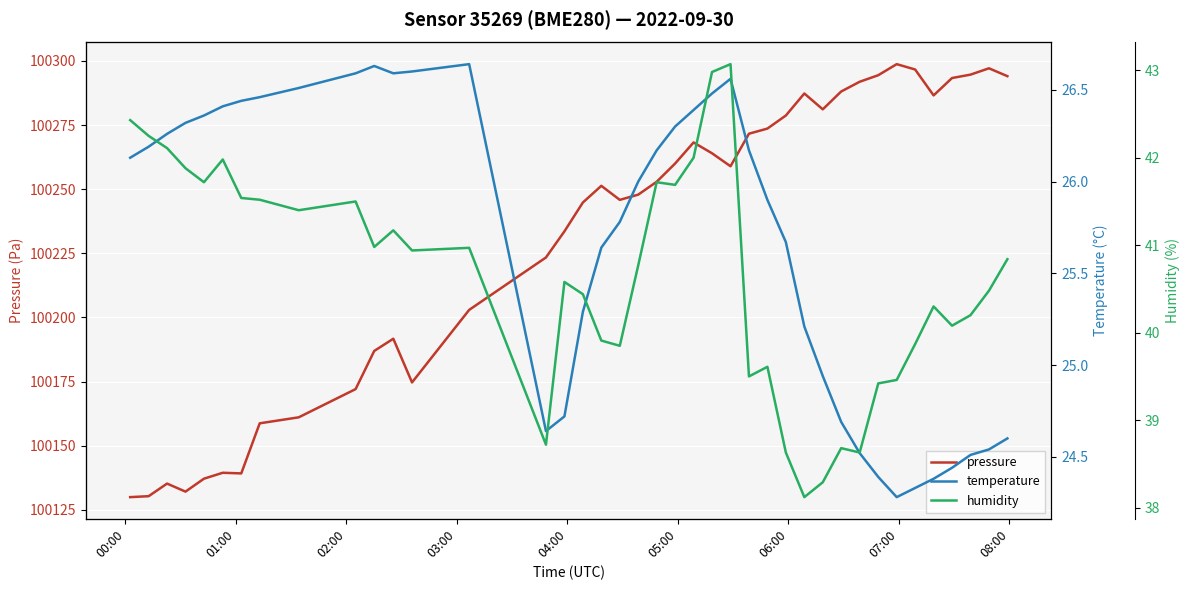

Which series has the widest spread of values?

pressure